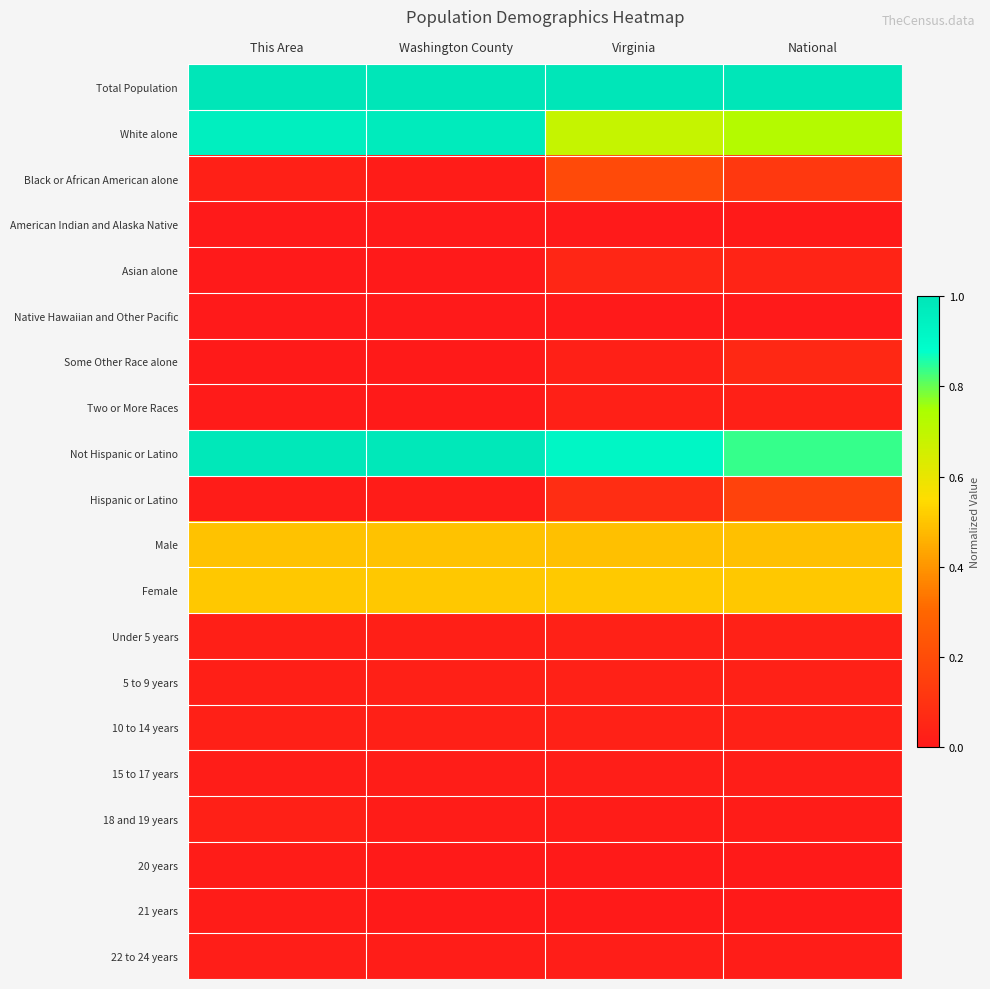

Which series changed the most between This Area and Washington County?

White alone